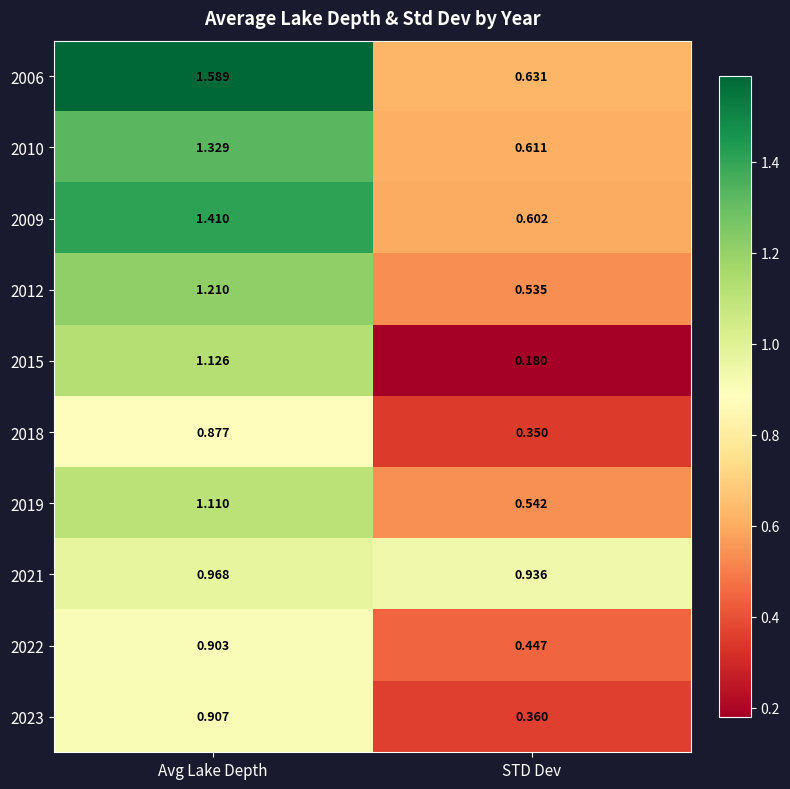

Count the number of data series in this chart.

10